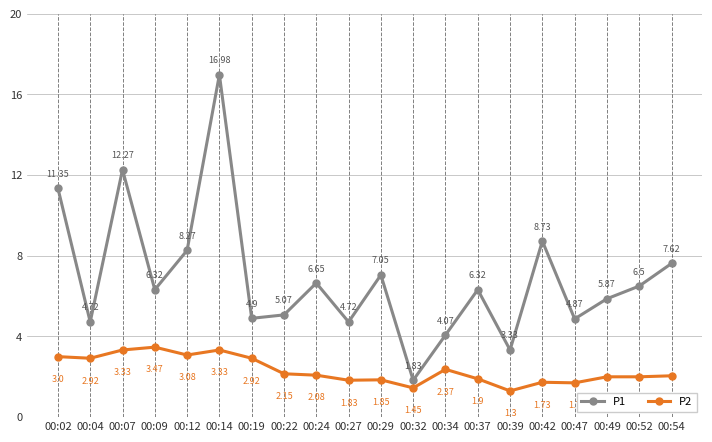

List the series in order of their peak value, highest first.

P1, P2